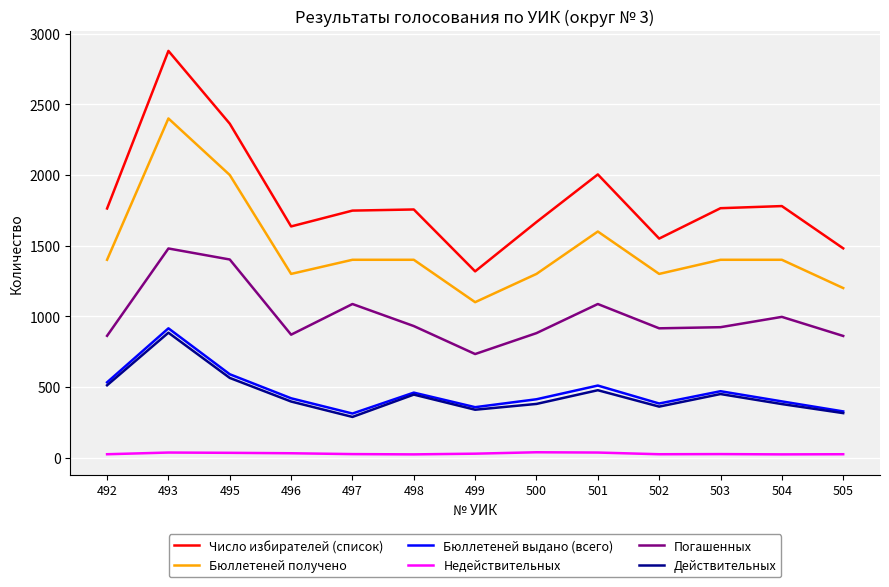

Rank the series at 500 from highest to lowest value.

Число избирателей (список), Бюллетеней получено, Погашенных, Бюллетеней выдано (всего), Действительных, Недействительных